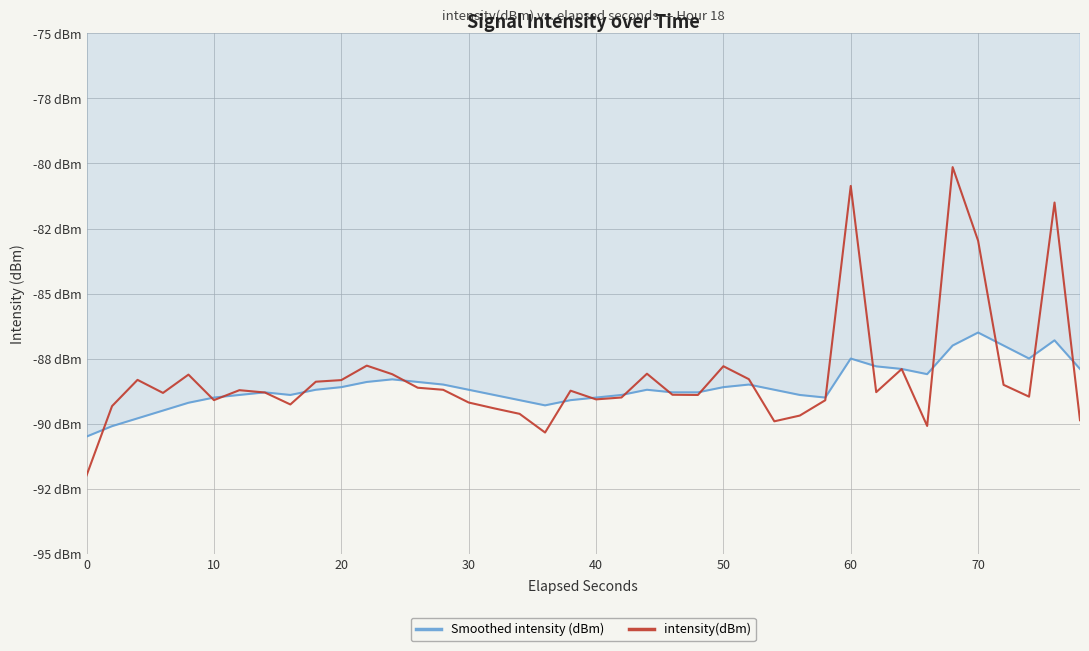

Is this an area chart (filled region under the line)?

Yes